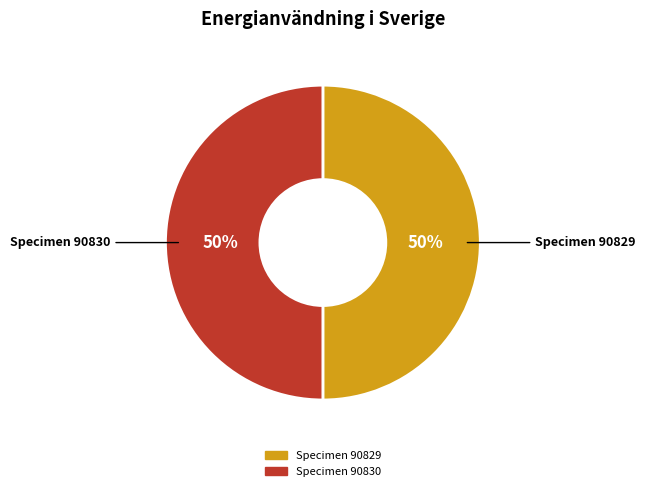

To the nearest percent, what is the average slice percentage?

50%